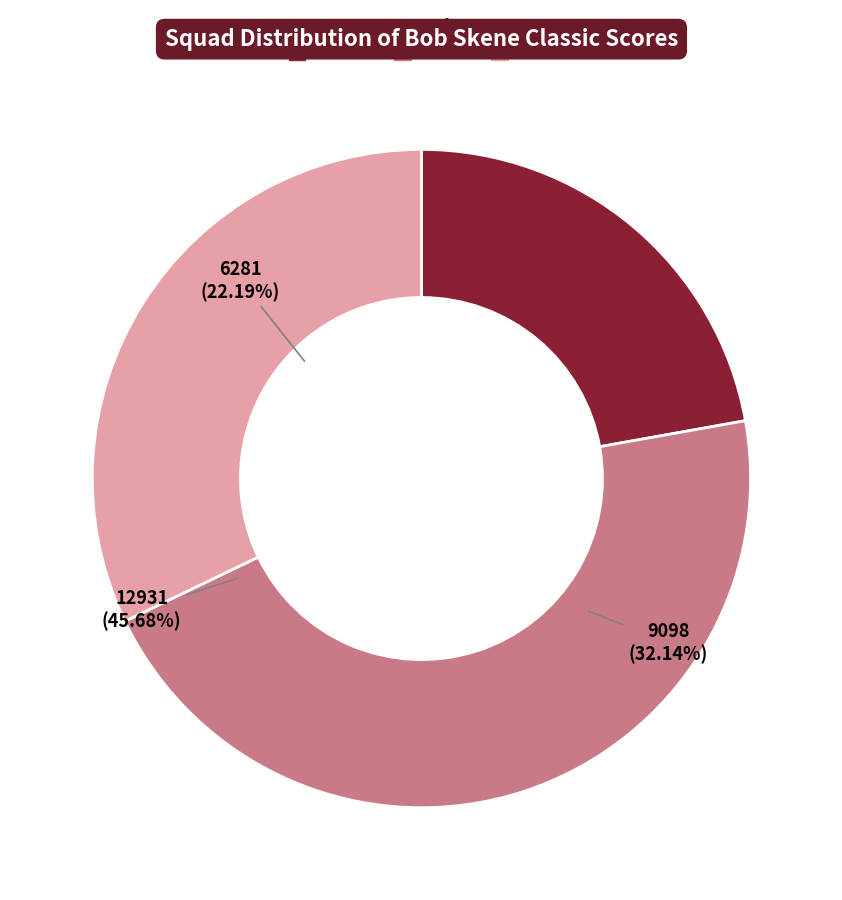

How many segments does this pie chart have?

3